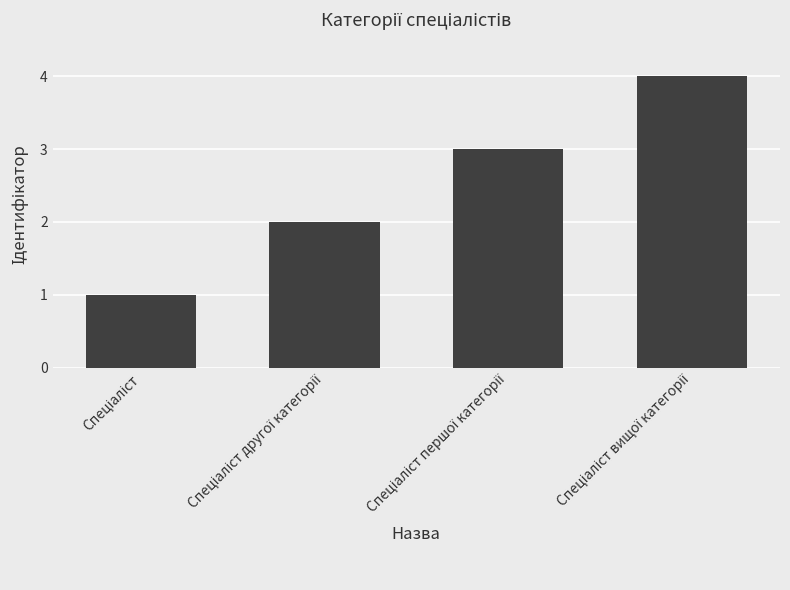

What is the maximum value shown in the chart?

4